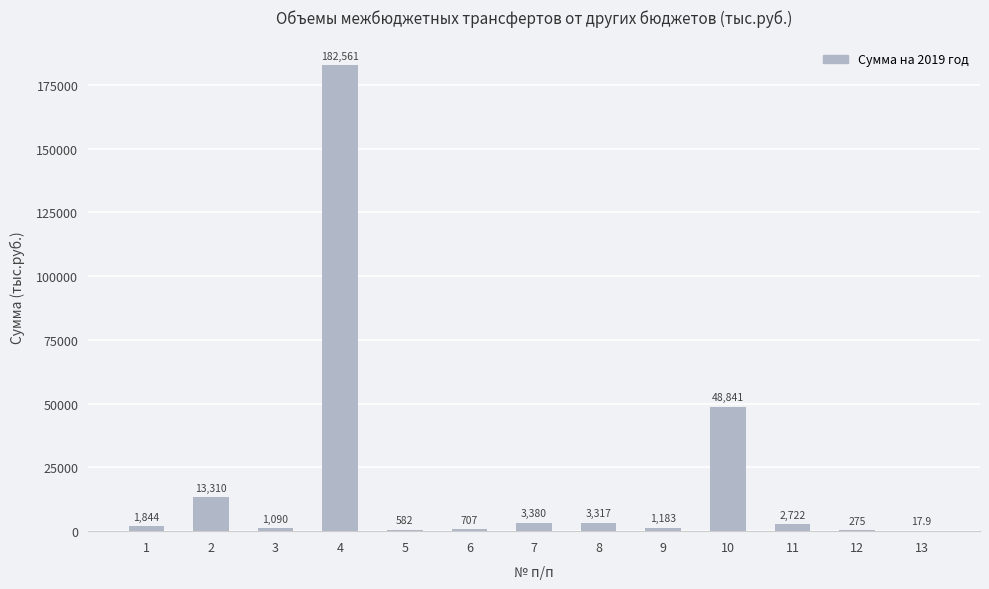

Reading left to right, what are all the values shown in this chart?

1=1844.0	2=13310.4	3=1090.1	4=182561.0	5=582.3	6=707.0	7=3380.0	8=3317.0	9=1183.4	10=48841.0	11=2722.0	12=275.3	13=17.9